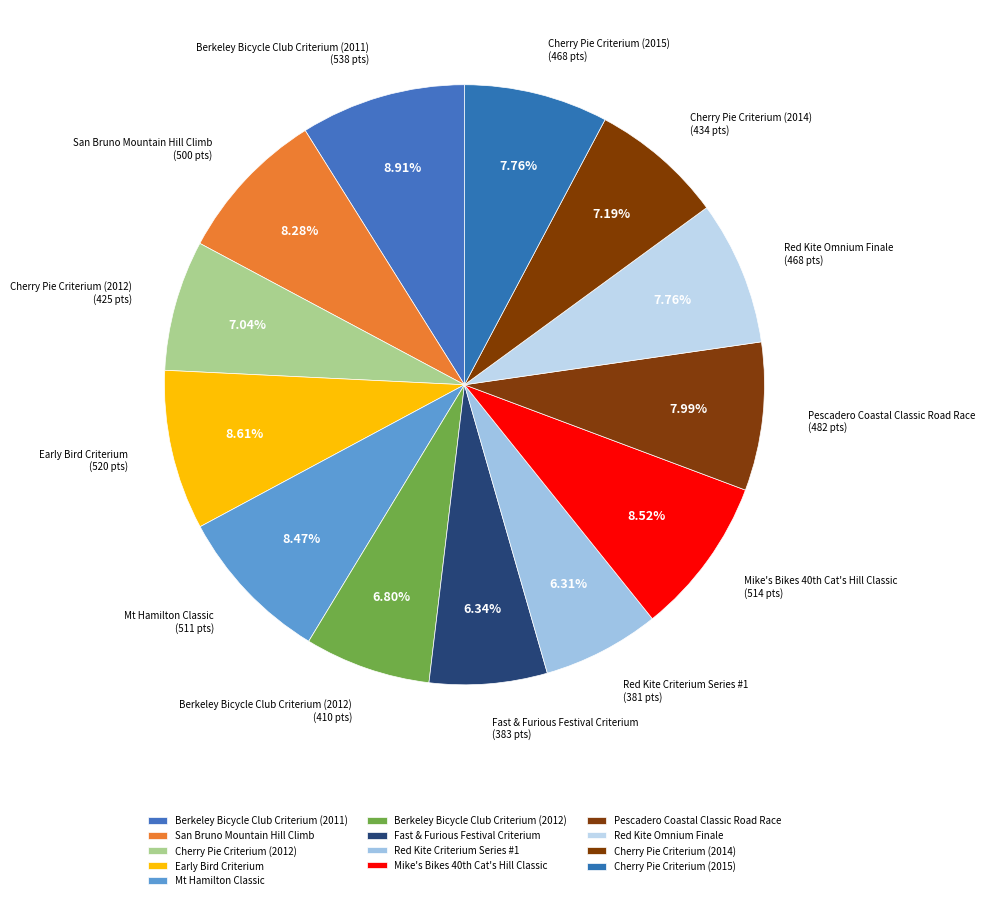

Is it true that Cherry Pie Criterium (2015) is 8% of the pie?

True